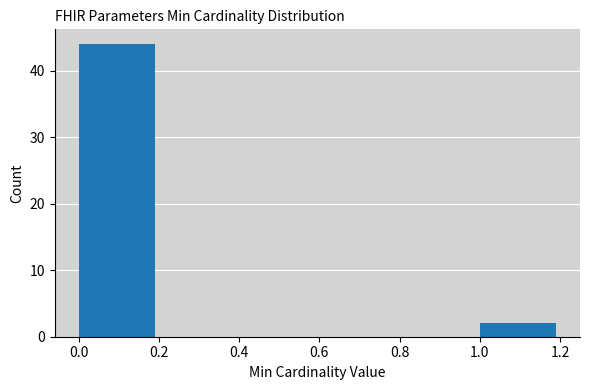

How tall is the bar that spans 0.0 to 0.2 on the x-axis? The values are not printed on the chart, so give them approximately, as read against the axis.

44